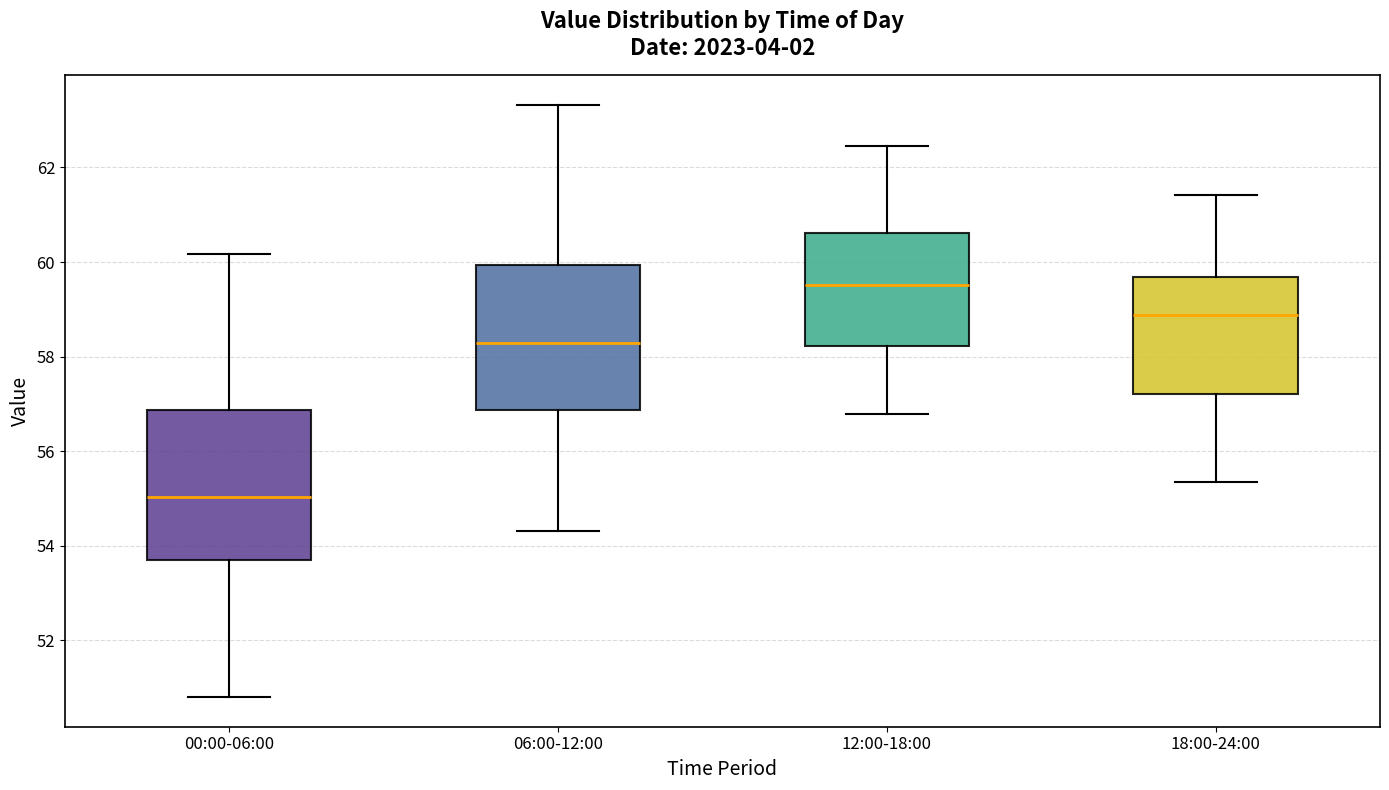

Reading left to right, read every box against the y-axis: the position of its median line, the range the box covers, and the ends of its whiskers. The values are not printed on the chart, so give them approximately, as read against the axis.

00:00-06:00: median 55.0, box 53.8 to 56.8, whiskers 50.8 to 60.2
06:00-12:00: median 58.2, box 56.8 to 60.0, whiskers 54.4 to 63.4
12:00-18:00: median 59.6, box 58.2 to 60.6, whiskers 56.8 to 62.4
18:00-24:00: median 58.8, box 57.2 to 59.6, whiskers 55.4 to 61.4